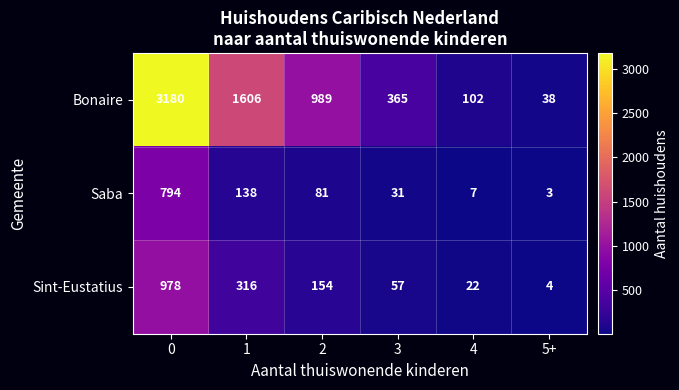

What is the average value of the Bonaire series?

1047